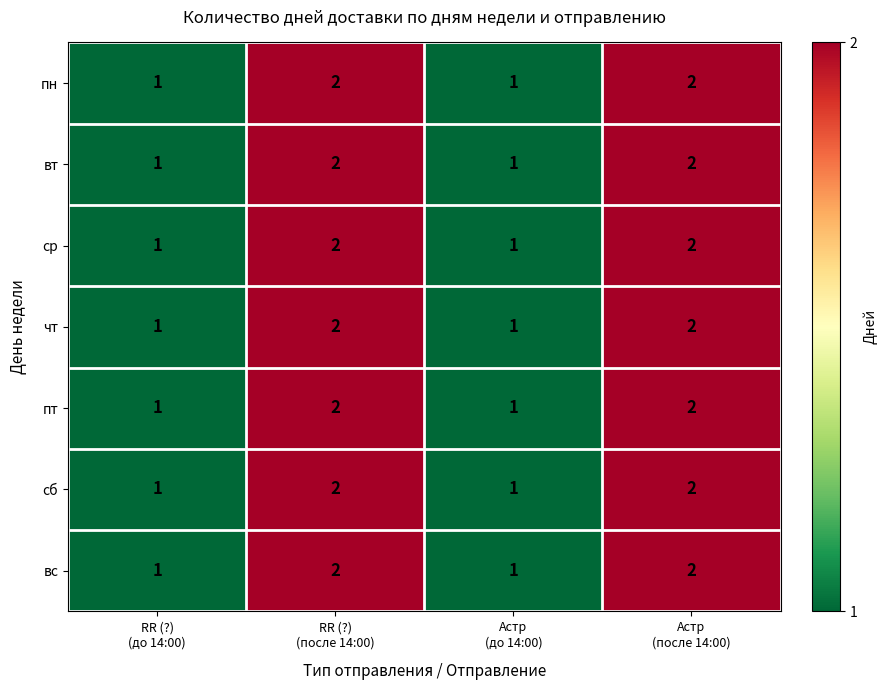

What is the maximum value shown in the chart?

2